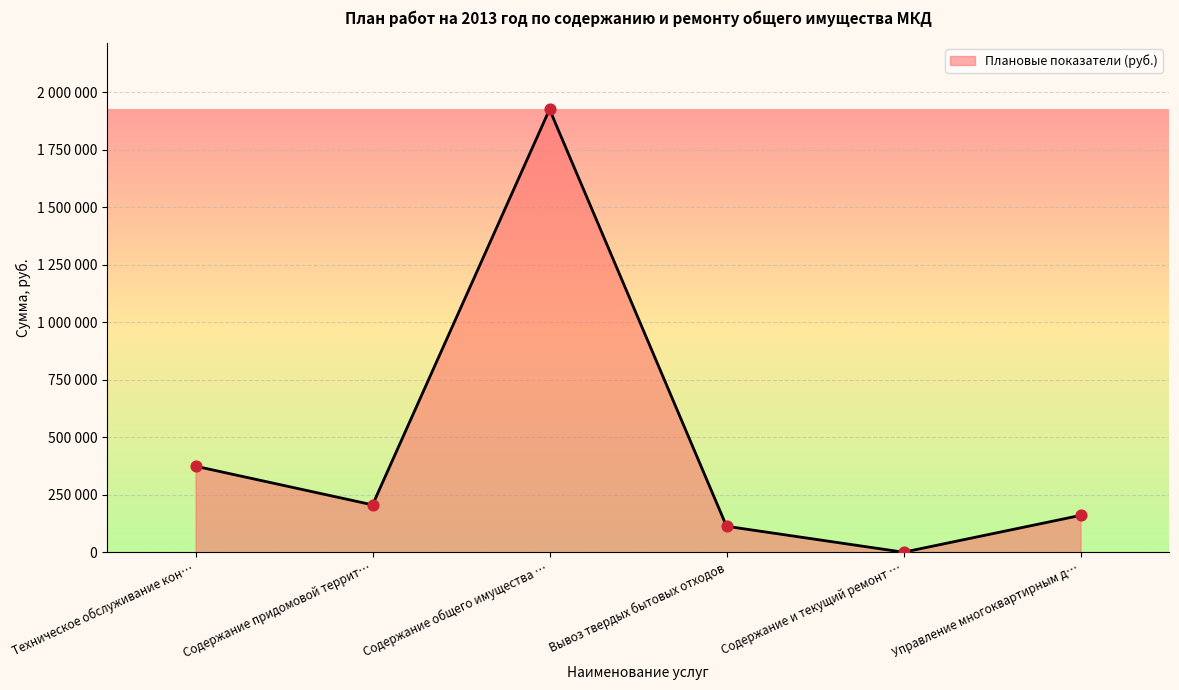

Does the chart have visible grid lines?

Yes